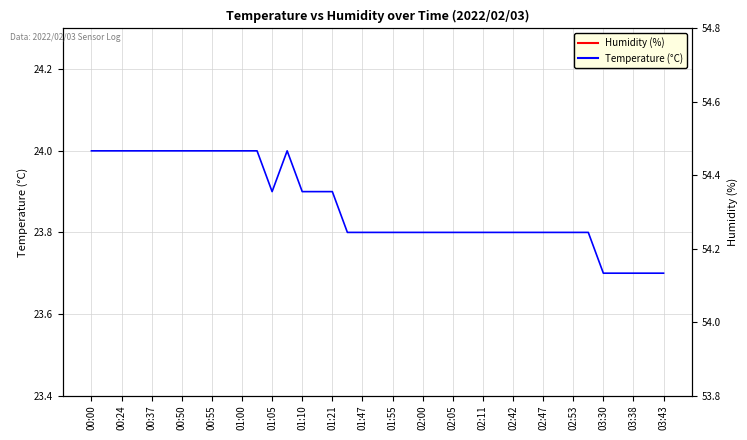

At which label does Humidity (%) reach its peak?

00:37